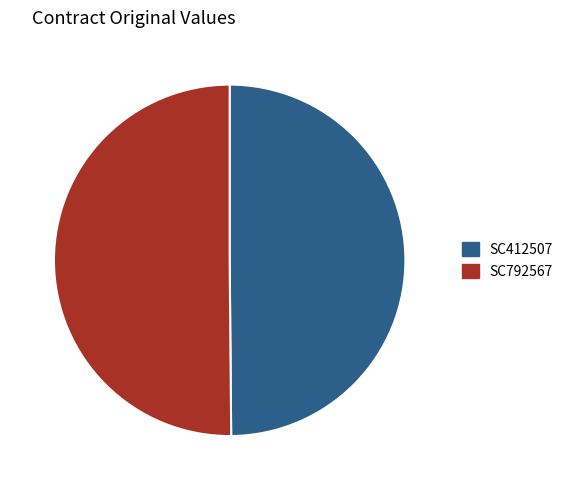

What is the ratio of the value at SC412507 to the value at SC792567?

1.0